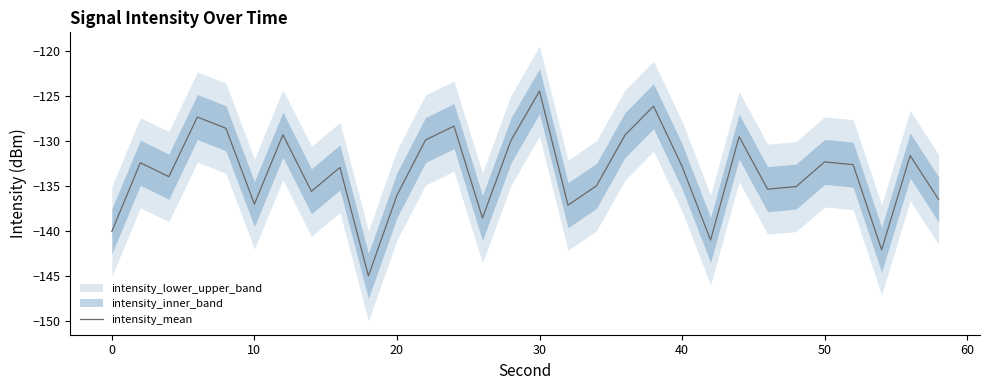

What is the average value?

-133.5